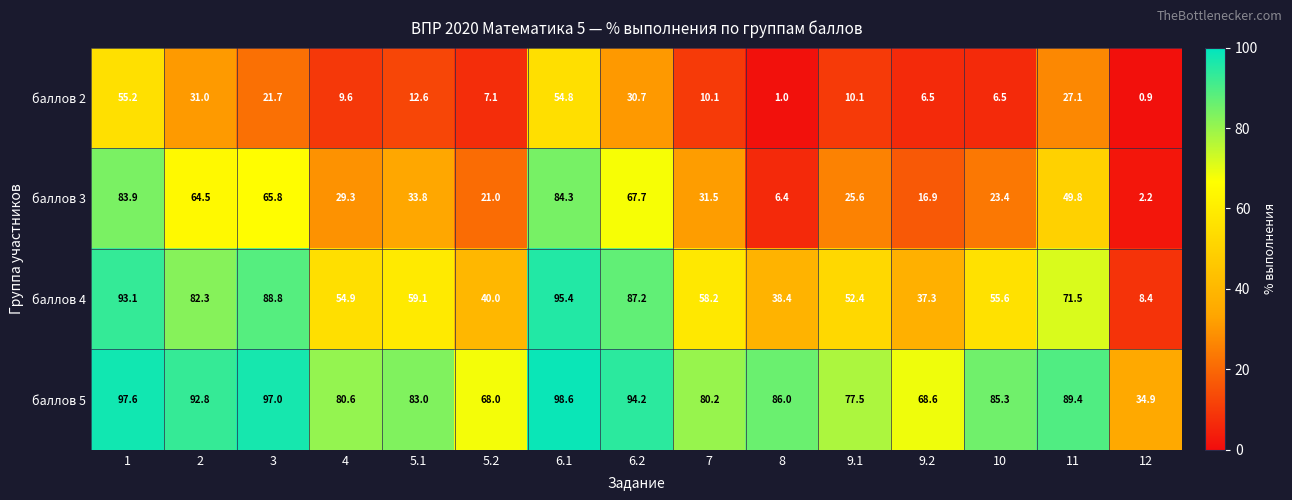

True or false: баллов 5 has a value of 85.3 at 10.

True